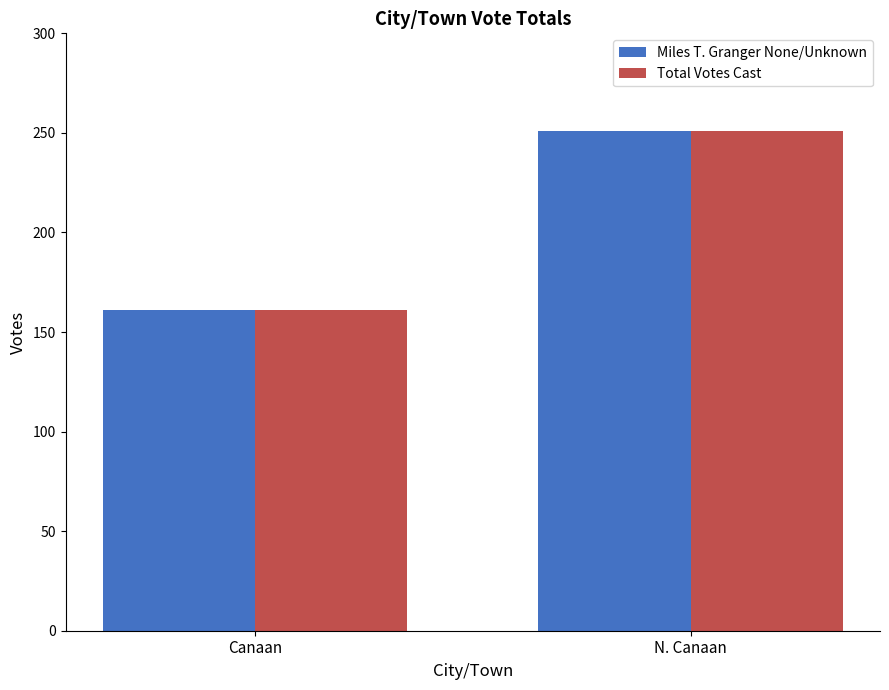

The Miles T. Granger None/Unknown series shows 251 at N. Canaan. True or false?

True